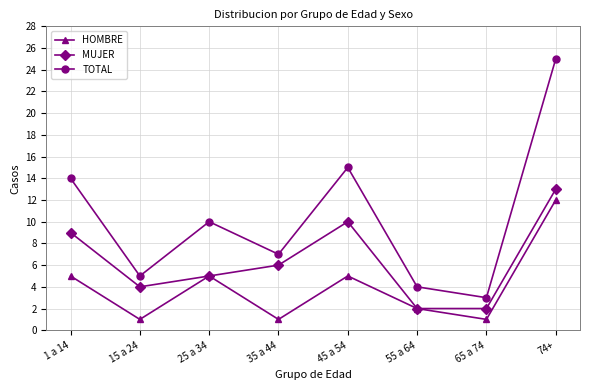

Reading right to left, transcribe all the data shown in this chart.

HOMBRE: 74+=12	65 a 74=1	55 a 64=2	45 a 54=5	35 a 44=1	25 a 34=5	15 a 24=1	1 a 14=5
MUJER: 74+=13	65 a 74=2	55 a 64=2	45 a 54=10	35 a 44=6	25 a 34=5	15 a 24=4	1 a 14=9
TOTAL: 74+=25	65 a 74=3	55 a 64=4	45 a 54=15	35 a 44=7	25 a 34=10	15 a 24=5	1 a 14=14